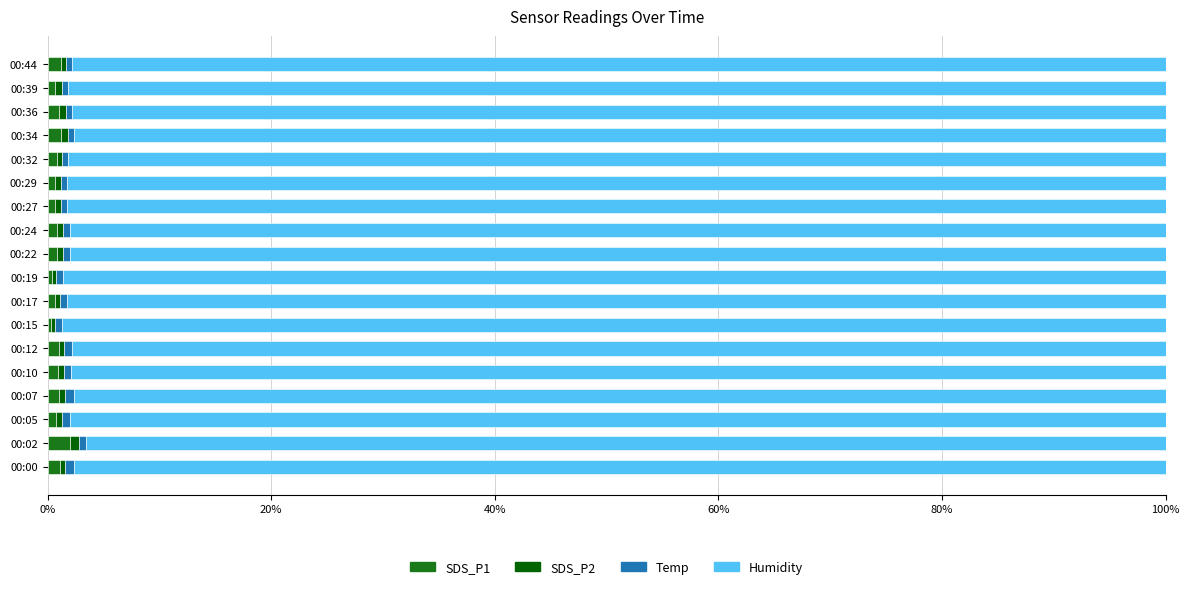

What is the highest value of the SDS_P1 series?

2.0